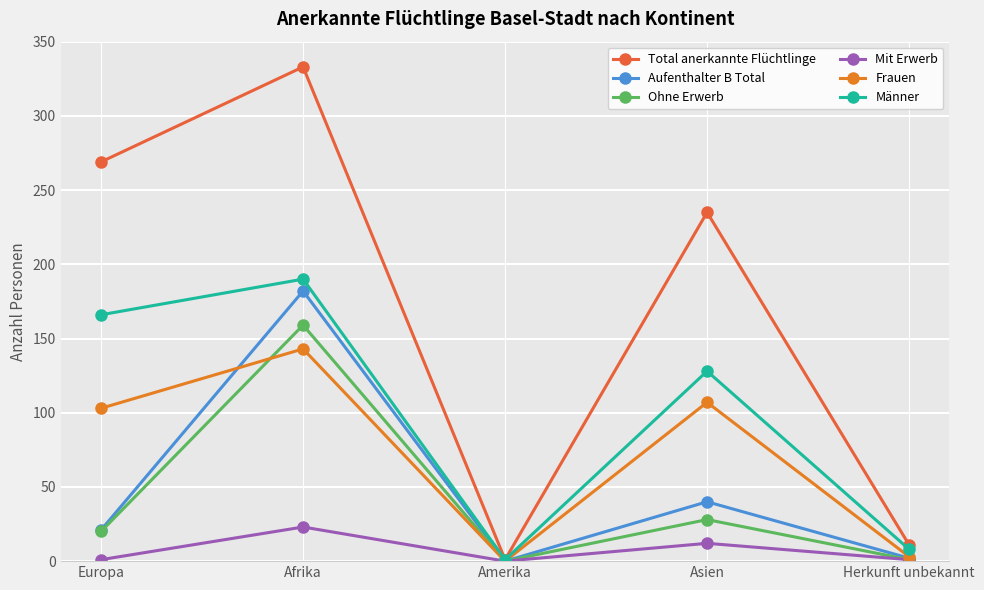

What is the difference between the Männer values at Afrika and Europa?

24